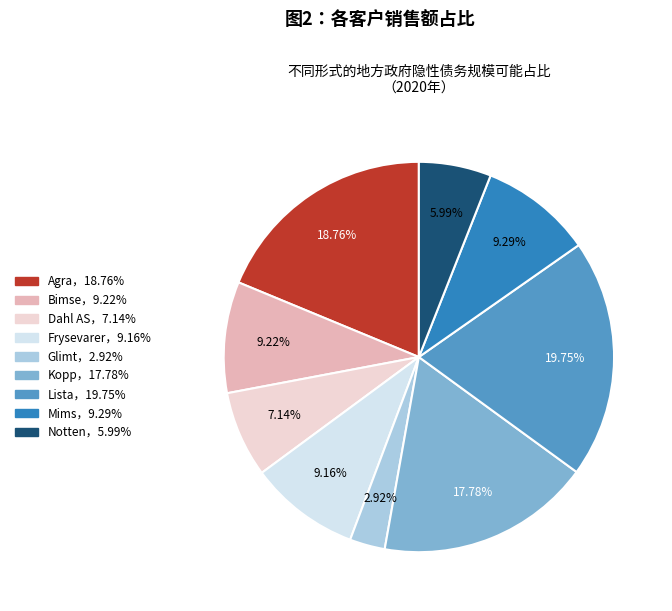

How many slices are in this pie chart?

9